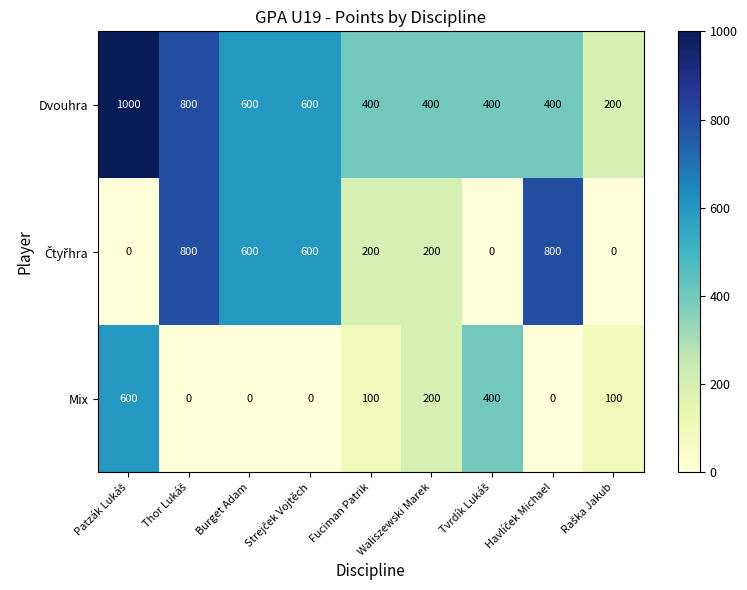

How many Mix values are between 0 and 200?

7